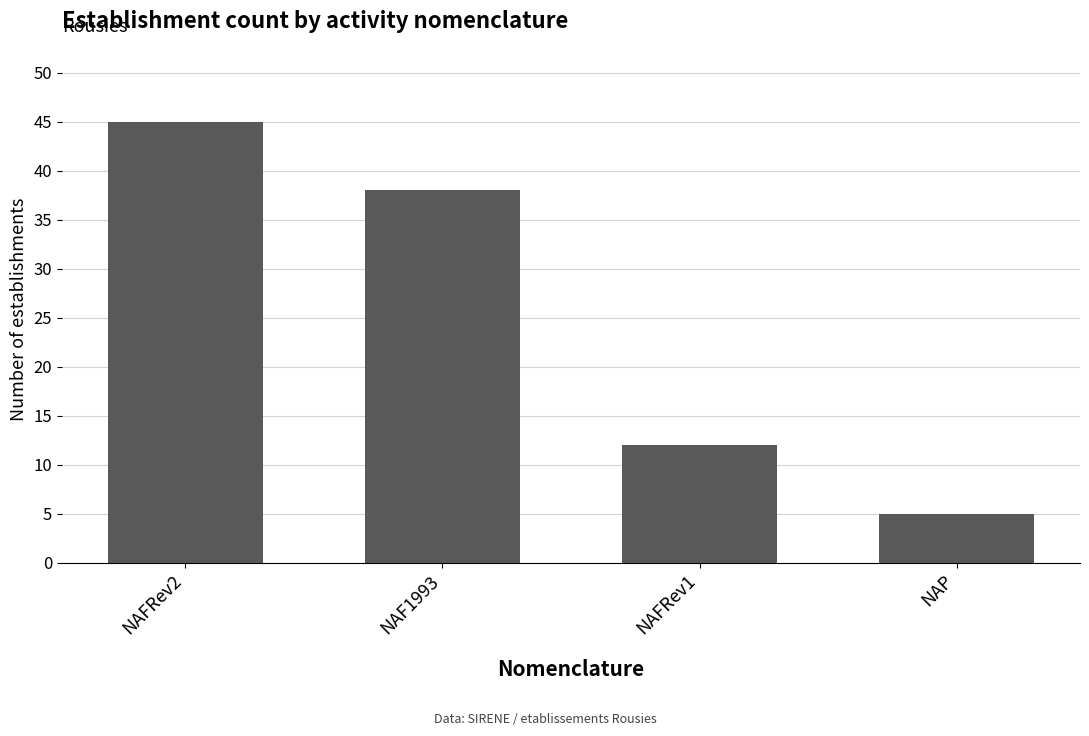

How many values are below 38?

2